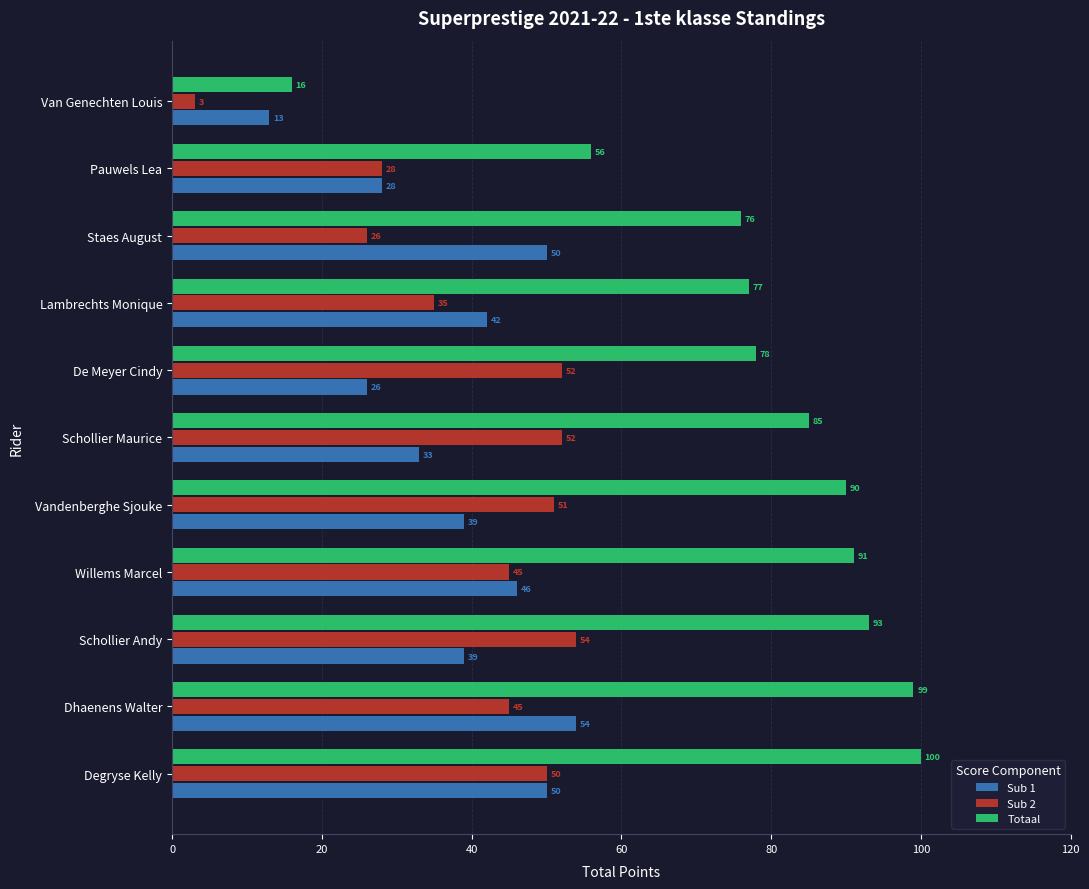

What is the sum of the Sub 1 values at Dhaenens Walter and Schollier Andy?

93